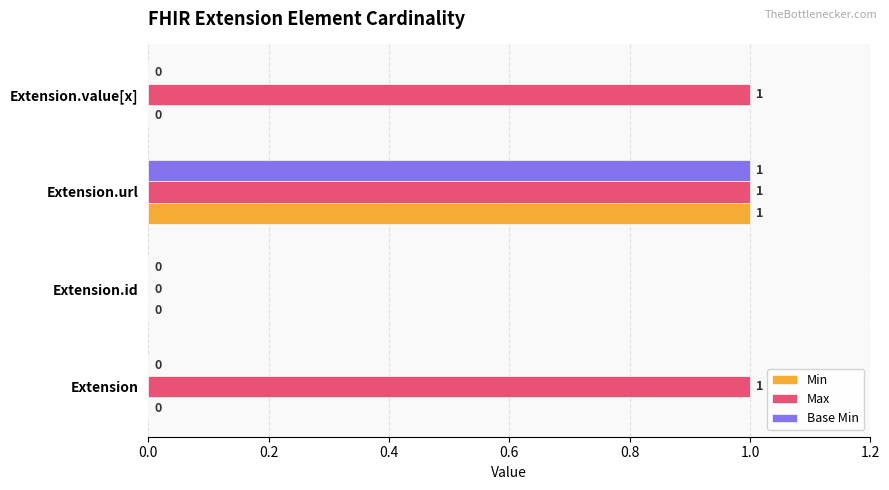

At which label is Max closest to 0?

Extension.id